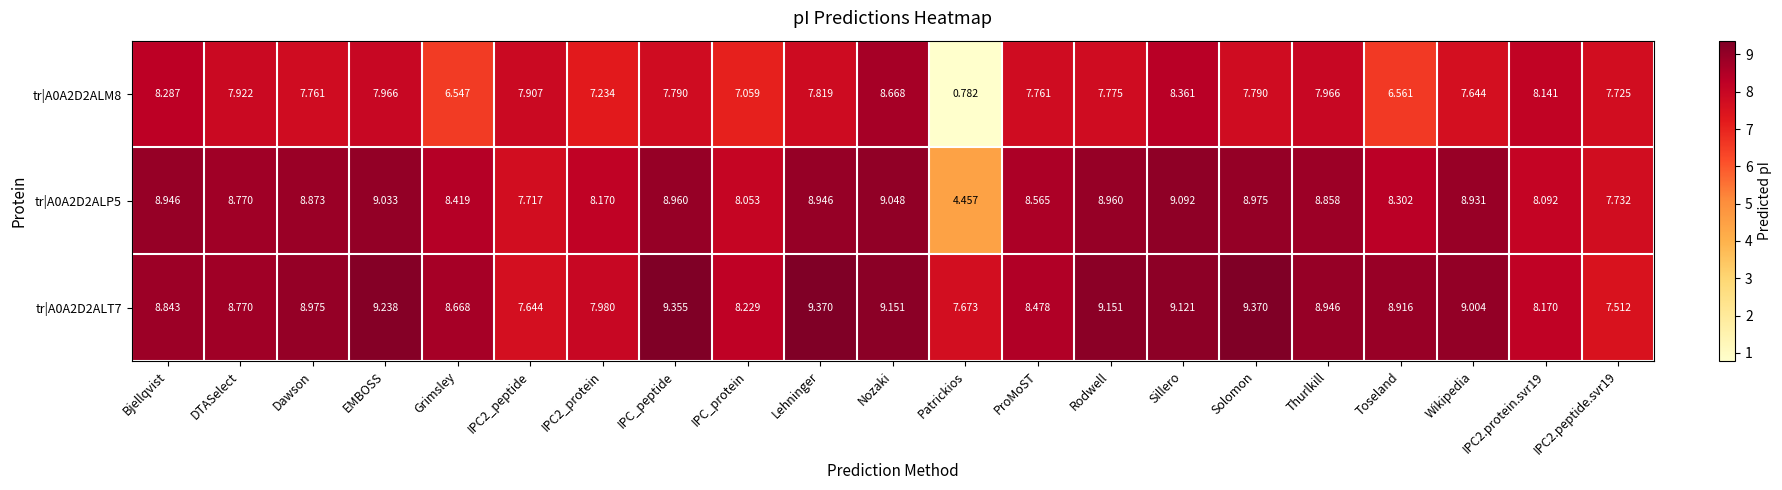

Which label corresponds to the smallest value in the chart?

Patrickios